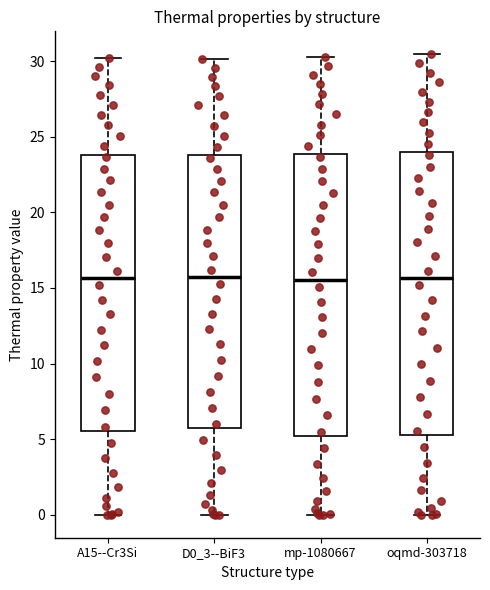

Reading left to right, read every box against the y-axis: the position of its median line, the range the box covers, and the ends of its whiskers. The values are not printed on the chart, so give them approximately, as read against the axis.

A15--Cr3Si: median 15.5, box 5.5 to 24.0, whiskers 0.0 to 30.0
D0_3--BiF3: median 15.5, box 5.5 to 24.0, whiskers 0.0 to 30.0
mp-1080667: median 15.5, box 5.0 to 24.0, whiskers 0.0 to 30.5
oqmd-303718: median 15.5, box 5.5 to 24.0, whiskers 0.0 to 30.5